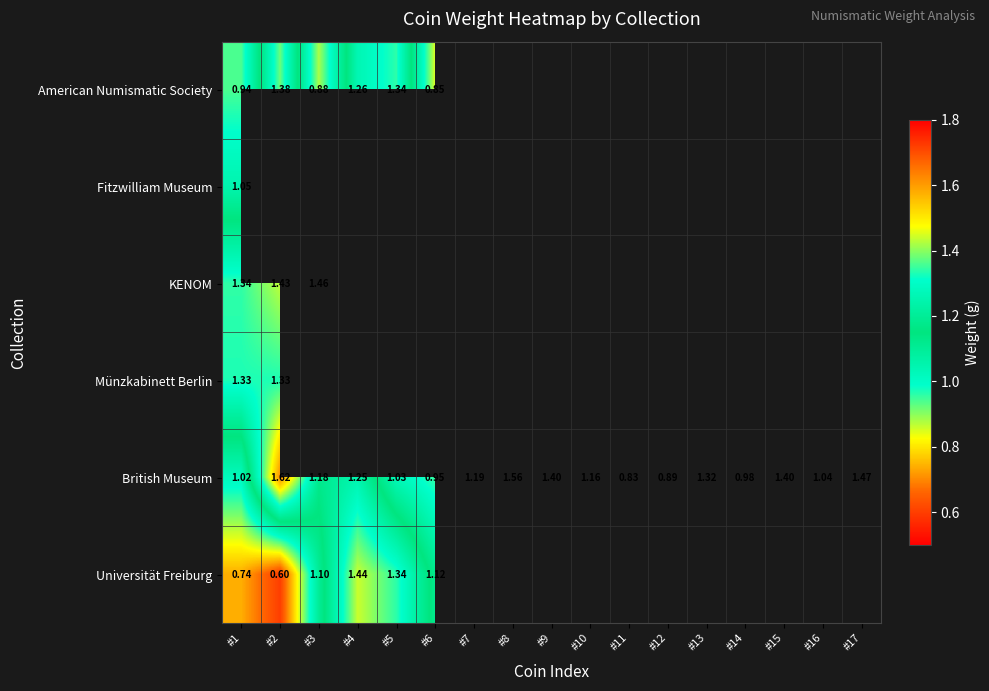

True or false: British Museum has a value of 0.3 at #16.

False